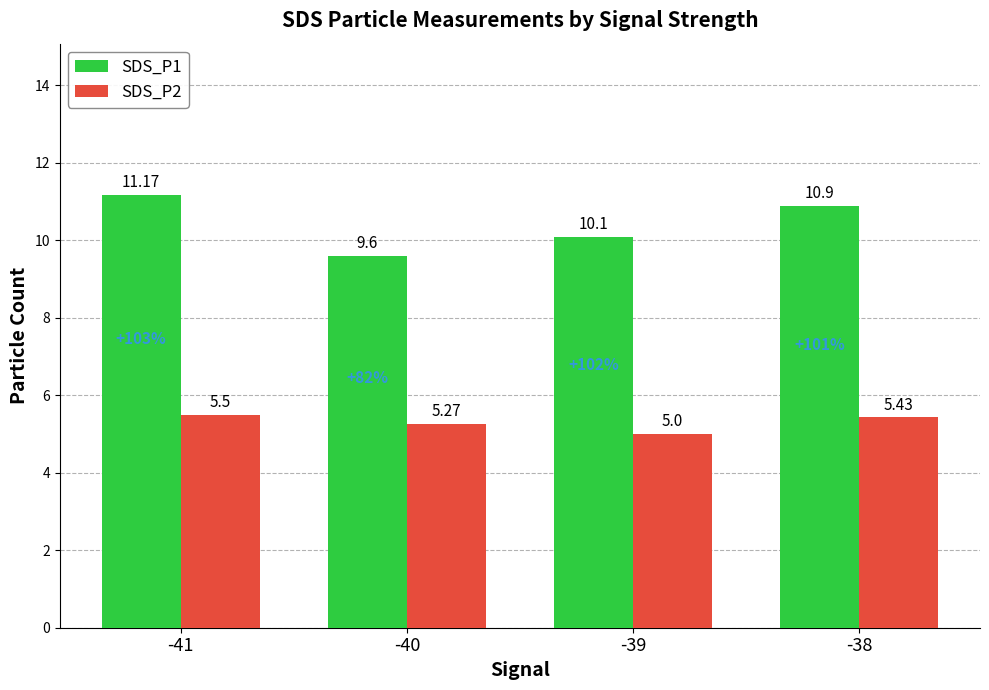

What are all the series names shown in the legend?

SDS_P1, SDS_P2